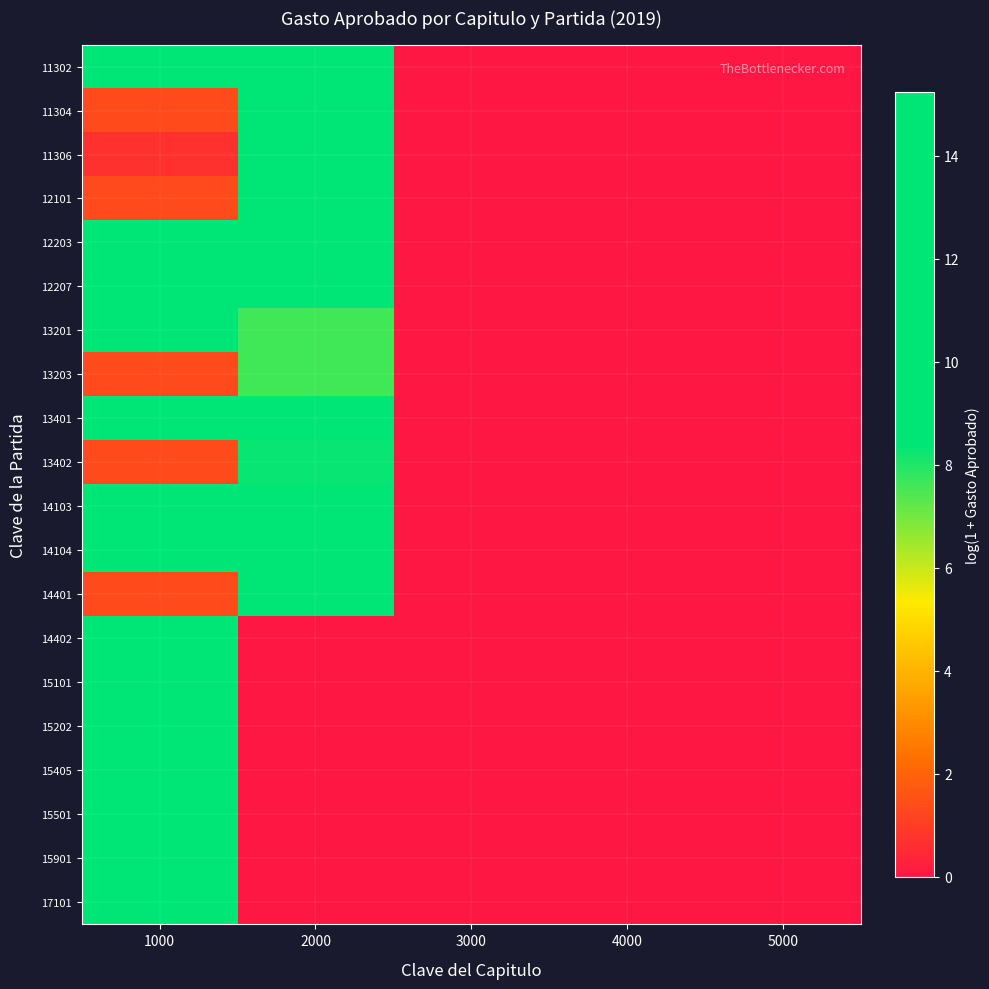

At which category is the sum across all series the highest?

1000